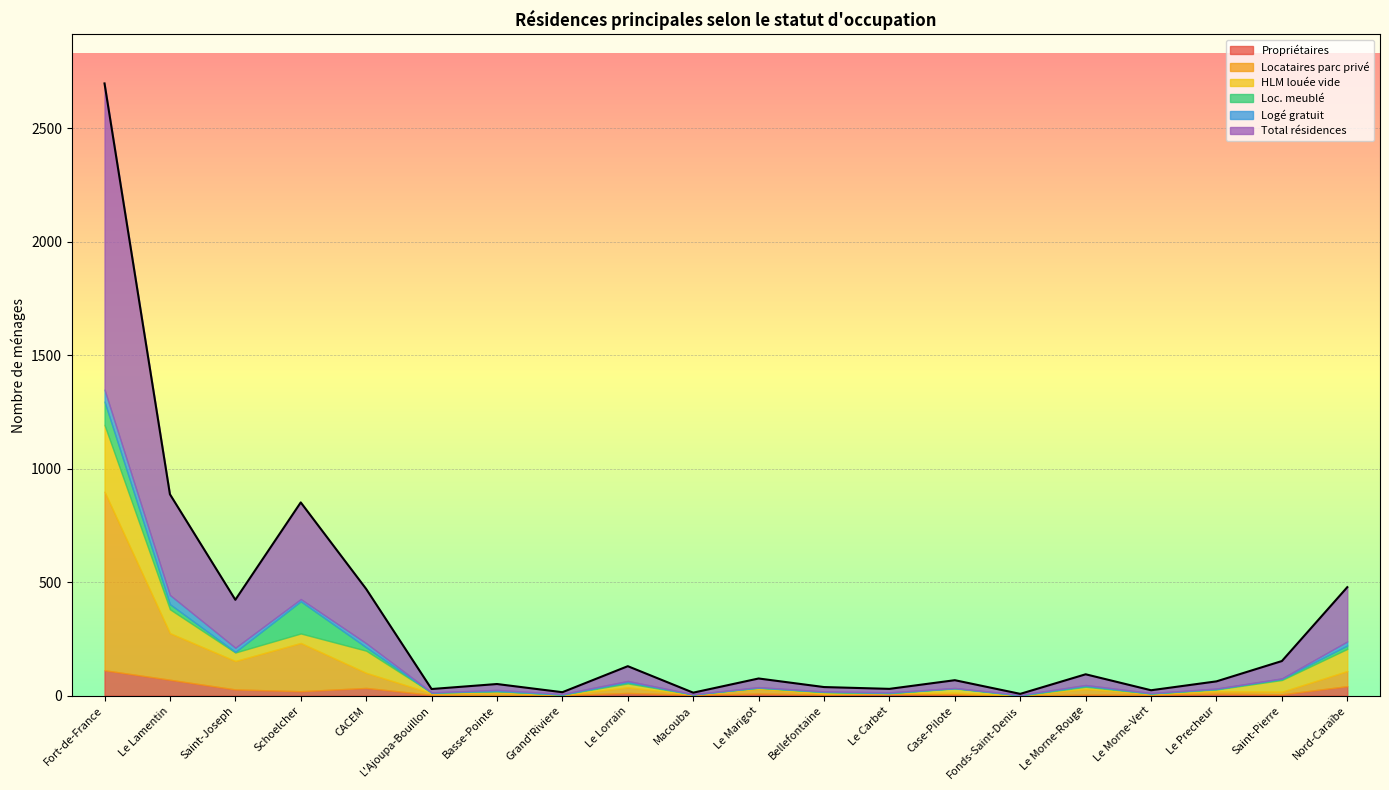

True or false: Logé gratuit and HLM louée vide cross at least once.

True